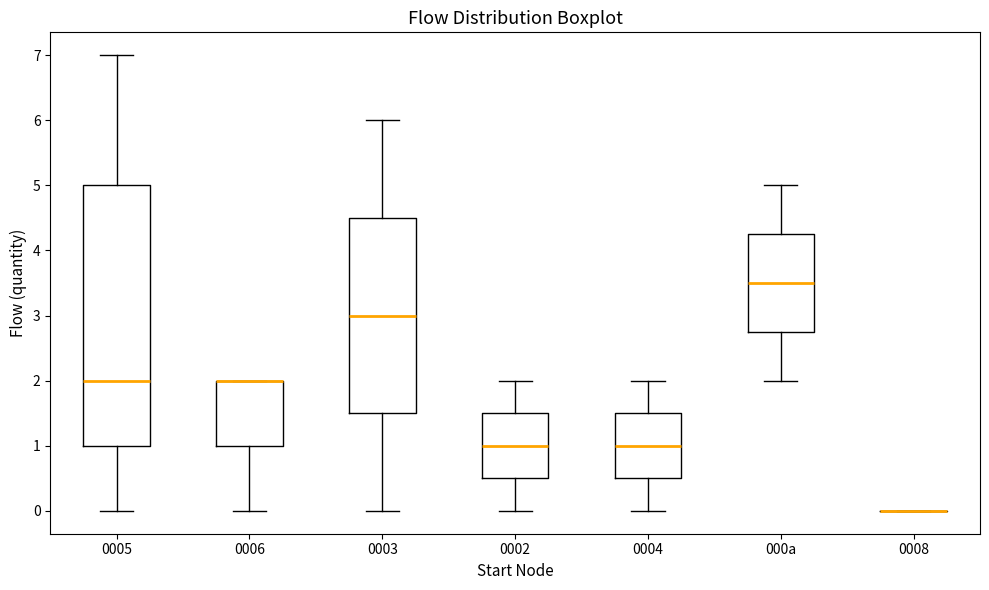

Reading left to right, transcribe this box plot: for each box, give where its median line is, the range the box spans, and where its two whiskers end, as read against the y-axis. The values are not printed on the chart, so give them approximately, as read against the axis.

0005: median 2.0, box 1.0 to 5.0, whiskers 0.0 to 7.0
0006: median 2.0 (drawn on the box's upper edge), box 1.0 to 2.0, whiskers 0.0 to 2.0
0003: median 3.0, box 1.5 to 4.5, whiskers 0.0 to 6.0
0002: median 1.0, box 0.5 to 1.5, whiskers 0.0 to 2.0
0004: median 1.0, box 0.5 to 1.5, whiskers 0.0 to 2.0
000a: median 3.5, box 2.8 to 4.3, whiskers 2.0 to 5.0
0008: box collapsed to a line at 0.0, whiskers 0.0 to 0.0